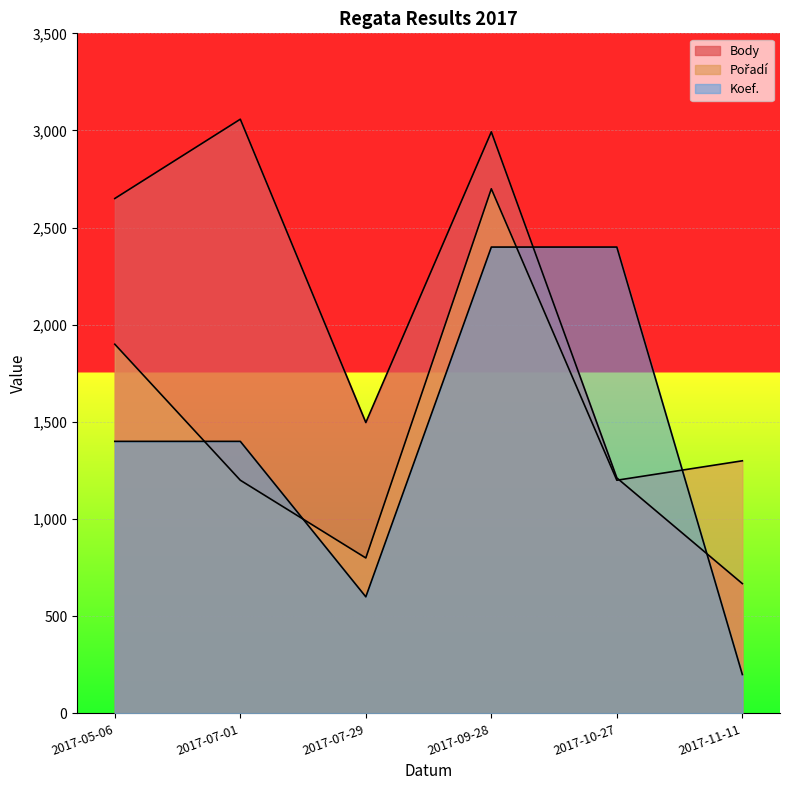

What is the label of the 1st point from the left?

2017-05-06